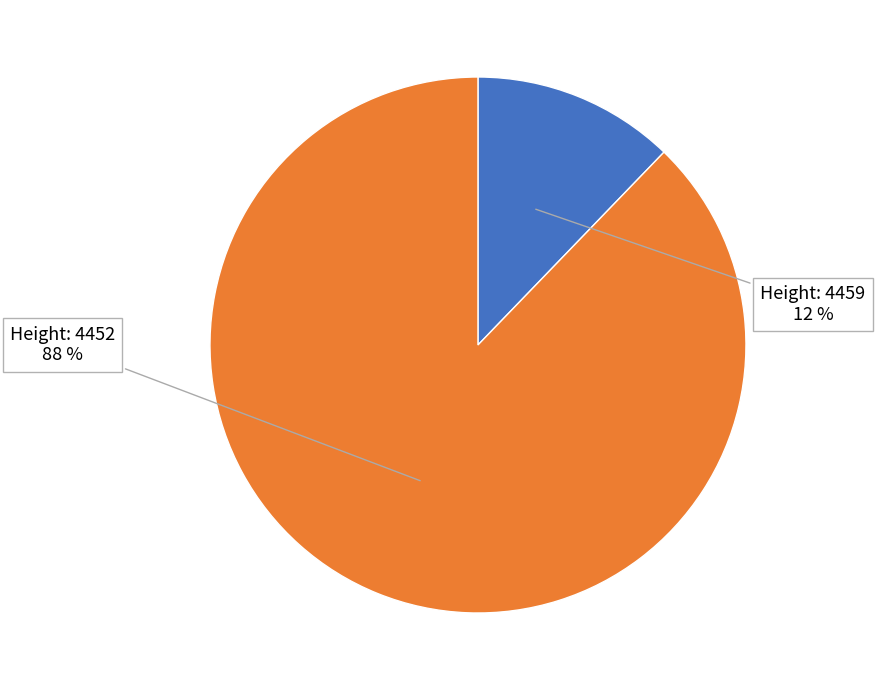

Does any single category account for the majority?

Yes